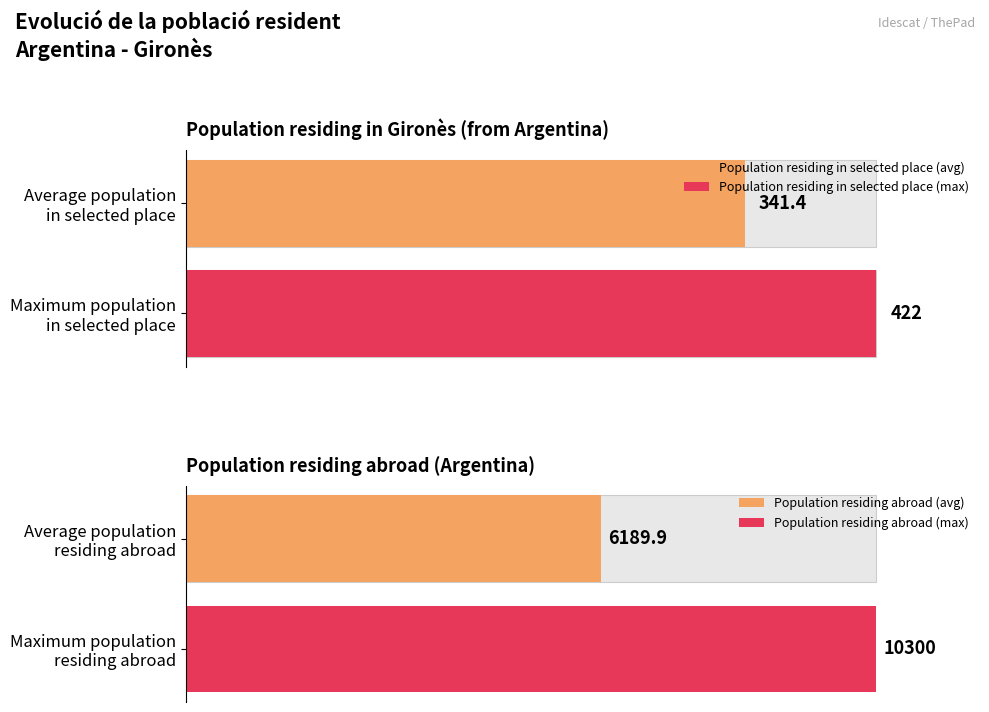

Which series has the largest total across all categories?

Population residing abroad